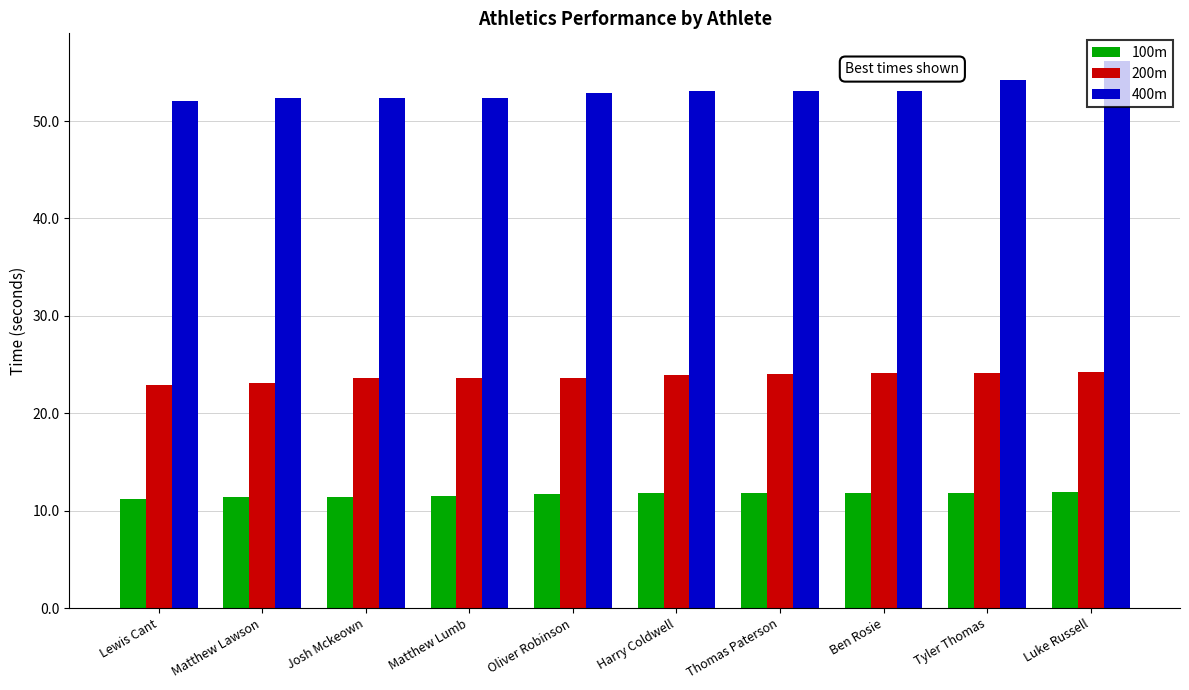

Are the bars horizontal?

No